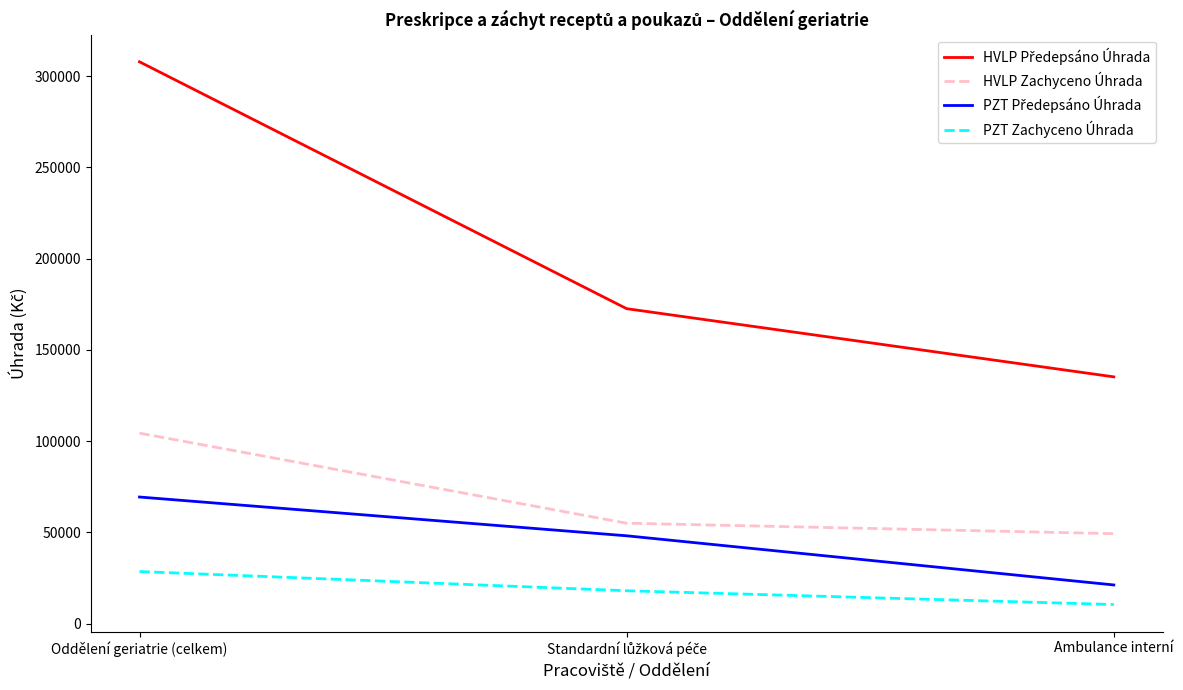

What is the spread (max minus min) of values at Ambulance interní?

124699.3